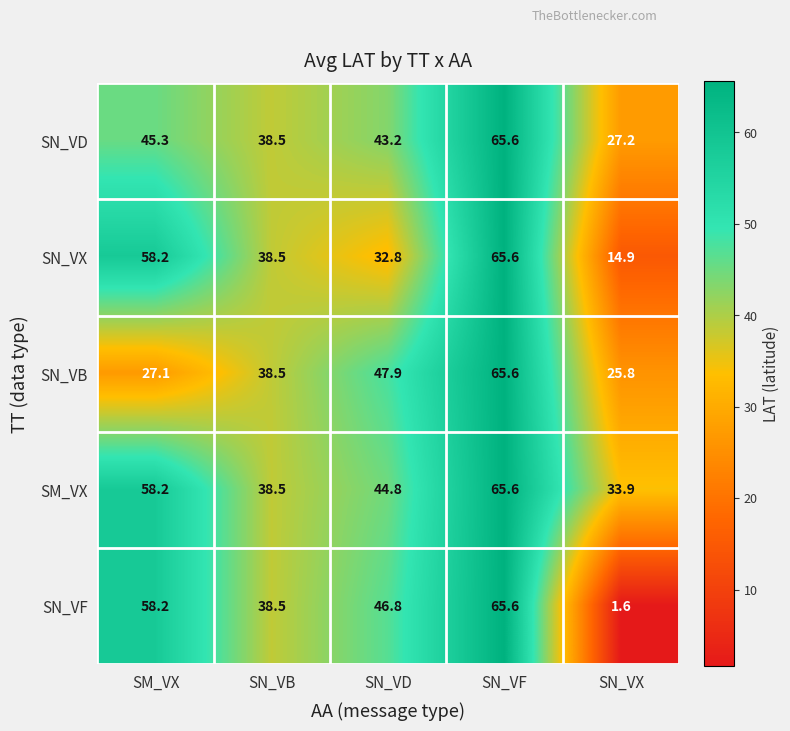

Read the SN_VF value at SN_VF.

65.6